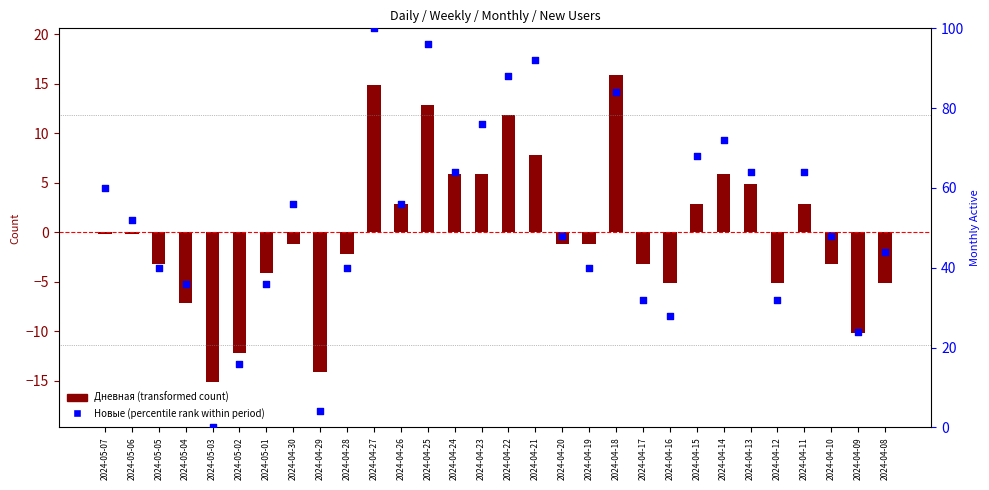

Which series reaches the maximum Y coordinate?

Новые